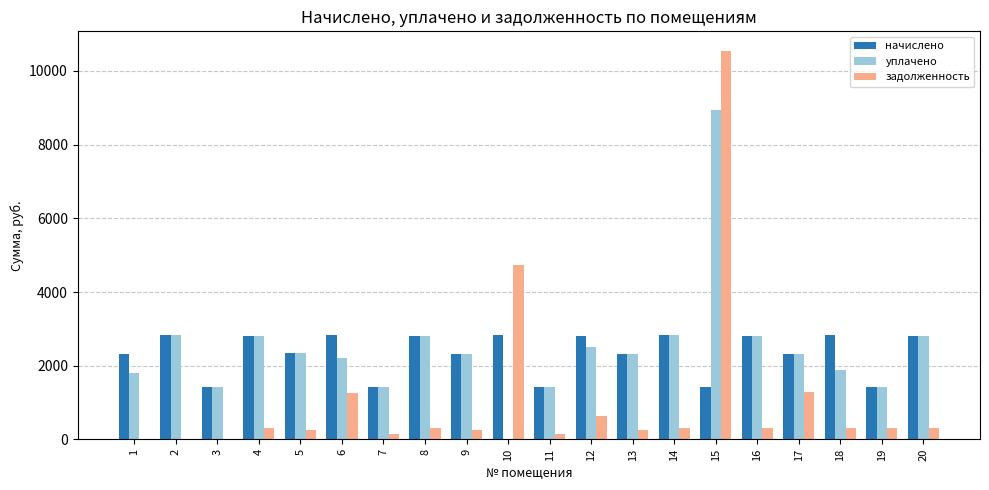

Where does the задолженность series first go above 312?

6